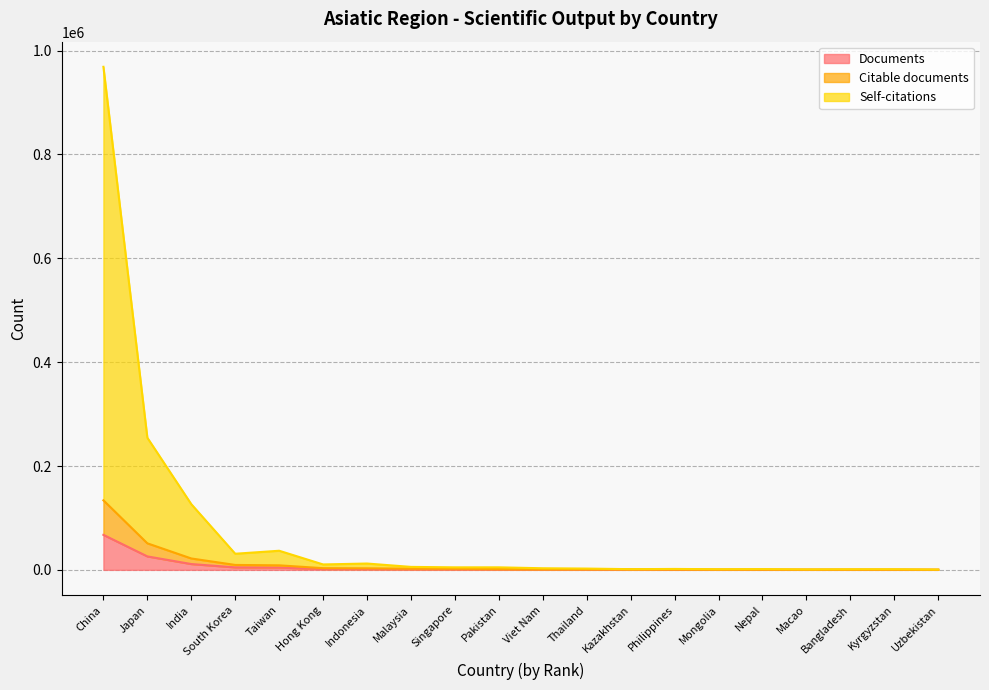

Reading right to left, transcribe all the data shown in this chart.

Documents: 148	176	182	199	204	235	296	435	530	539	814	1096	1124	1495	1626	4394	4756	11181	25892	67411
Citable documents: 295	345	362	394	404	448	574	862	1043	1062	1623	2144	2235	2955	3224	8696	9446	21906	51094	133929
Self-citations: 585	1187	1131	849	1428	1199	1754	1309	2448	3055	4840	4817	5689	12172	10409	36791	31004	126522	254488	968804